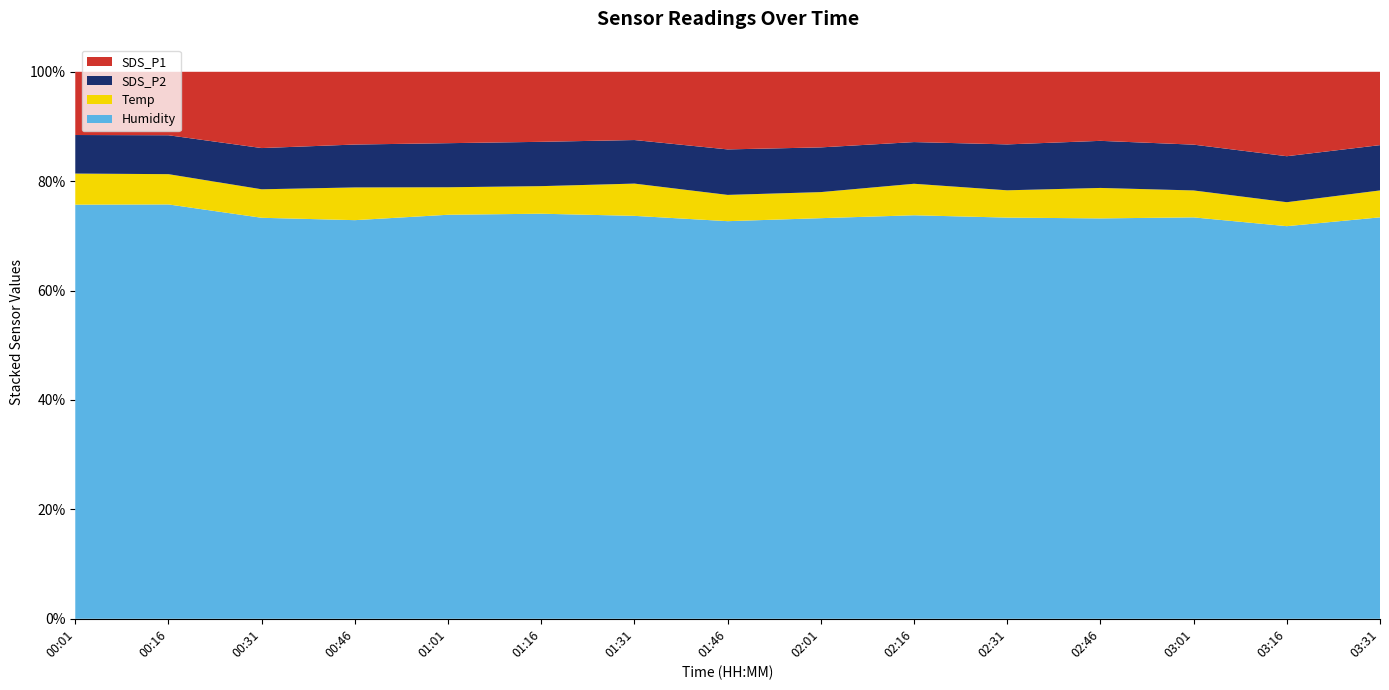

Reading left to right, what are all the values shown in this chart?

SDS_P1: 00:01=15.2	00:16=15.3	00:31=19.0	00:46=18.2	01:01=17.6	01:16=17.3	01:31=16.9	01:46=19.5	02:01=18.9	02:16=17.4	02:31=18.1	02:46=17.2	03:01=18.1	03:16=21.5	03:31=18.2
SDS_P2: 00:01=9.3	00:16=9.4	00:31=10.3	00:46=10.8	01:01=10.9	01:16=10.9	01:31=10.8	01:46=11.4	02:01=11.2	02:16=10.3	02:31=11.4	02:46=11.8	03:01=11.4	03:16=11.7	03:31=11.3
Temp: 00:01=7.5	00:16=7.3	00:31=7.1	00:46=8.2	01:01=6.8	01:16=6.8	01:31=8.0	01:46=6.6	02:01=6.5	02:16=7.8	02:31=6.8	02:46=7.6	03:01=6.7	03:16=6.1	03:31=6.7
Humidity: 00:01=99.9	00:16=99.9	00:31=99.9	00:46=99.9	01:01=99.9	01:16=99.9	01:31=99.9	01:46=99.9	02:01=99.9	02:16=99.9	02:31=99.9	02:46=99.9	03:01=99.9	03:16=99.9	03:31=99.9